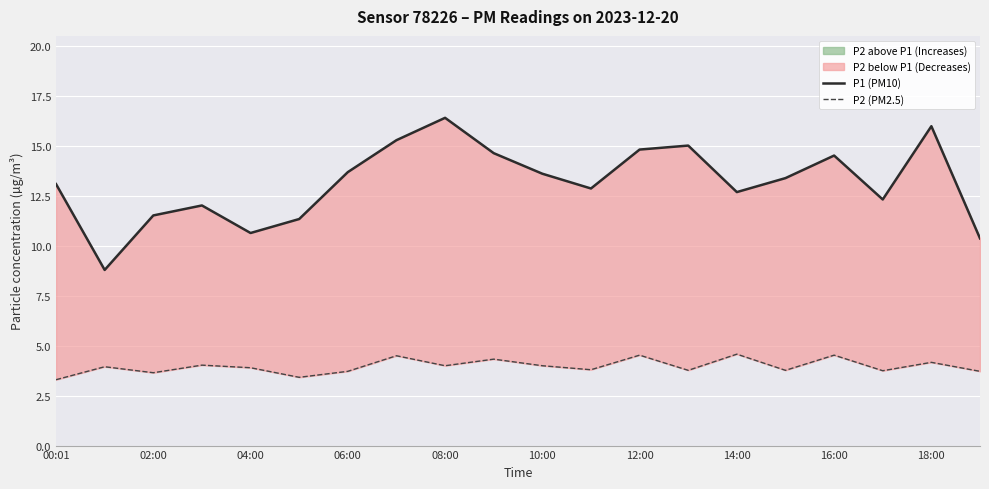

What is the label of the 7th point from the right?

13